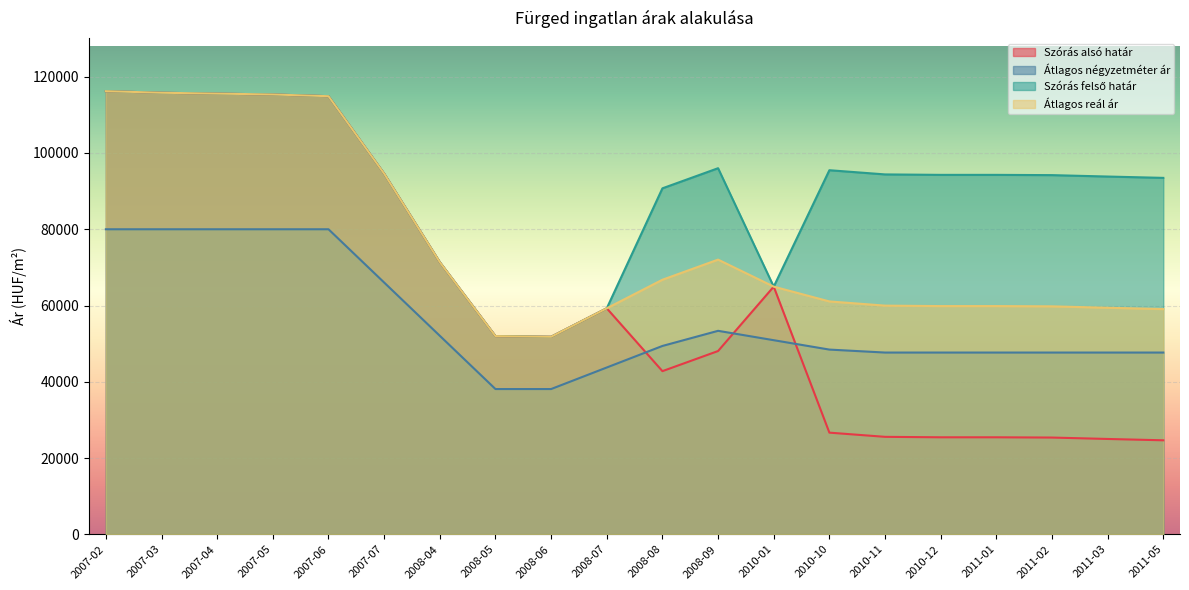

Count the number of categories in the chart.

20